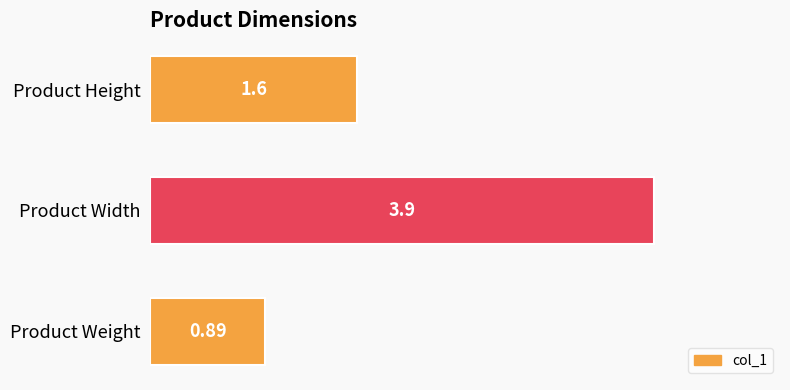

Which category has the highest value across all series?

Product Width